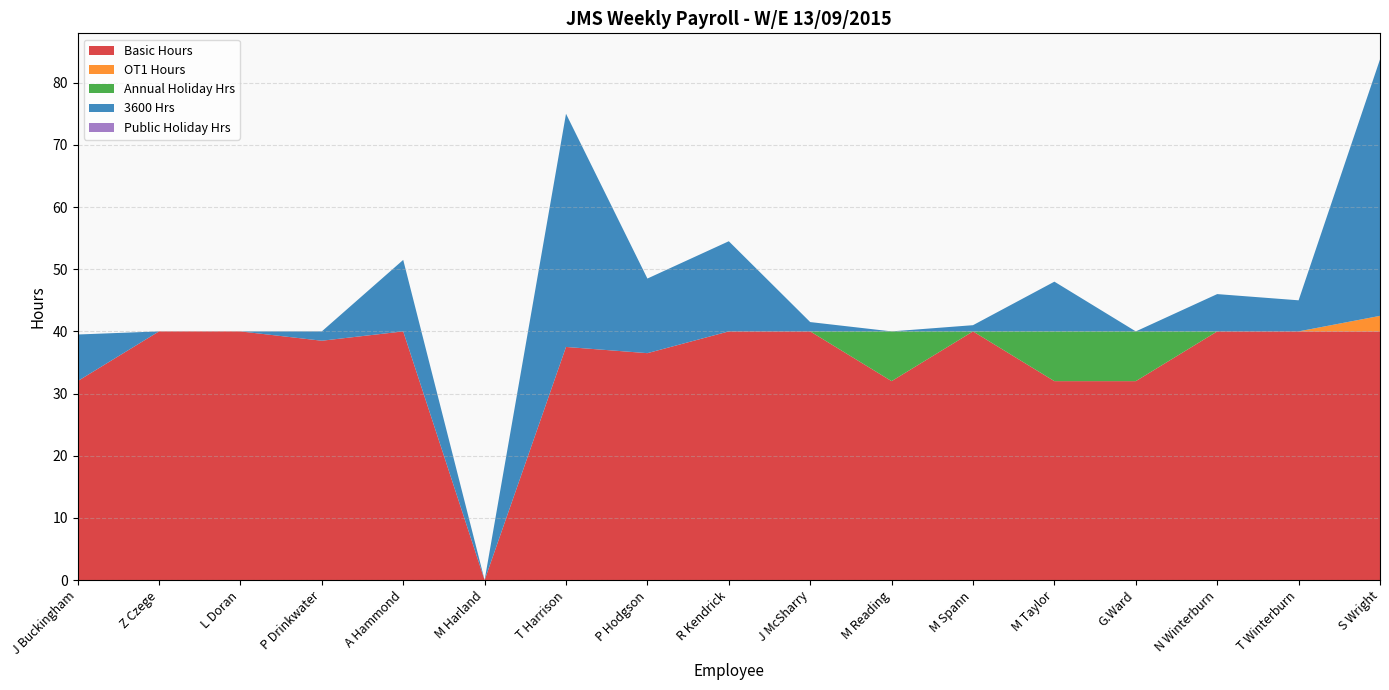

Reading right to left, list all the values displayed in this chart.

Basic Hours: 40.0	40.0	40.0	32.0	32.0	40.0	32.0	40.0	40.0	36.5	37.5	0.0	40.0	38.5	40.0	40.0	32.0
OT1 Hours: 2.5	0.0	0.0	0.0	0.0	0.0	0.0	0.0	0.0	0.0	0.0	0.0	0.0	0.0	0.0	0.0	0.0
Annual Holiday Hrs: 0.0	0.0	0.0	8.0	8.0	0.0	8.0	0.0	0.0	0.0	0.0	0.0	0.0	0.0	0.0	0.0	0.0
3600 Hrs: 41.2	5.0	6.0	0.0	8.0	1.0	0.0	1.5	14.5	12.0	37.5	0.0	11.5	1.5	0.0	0.0	7.5
Public Holiday Hrs: 0.0	0.0	0.0	0.0	0.0	0.0	0.0	0.0	0.0	0.0	0.0	0.0	0.0	0.0	0.0	0.0	0.0